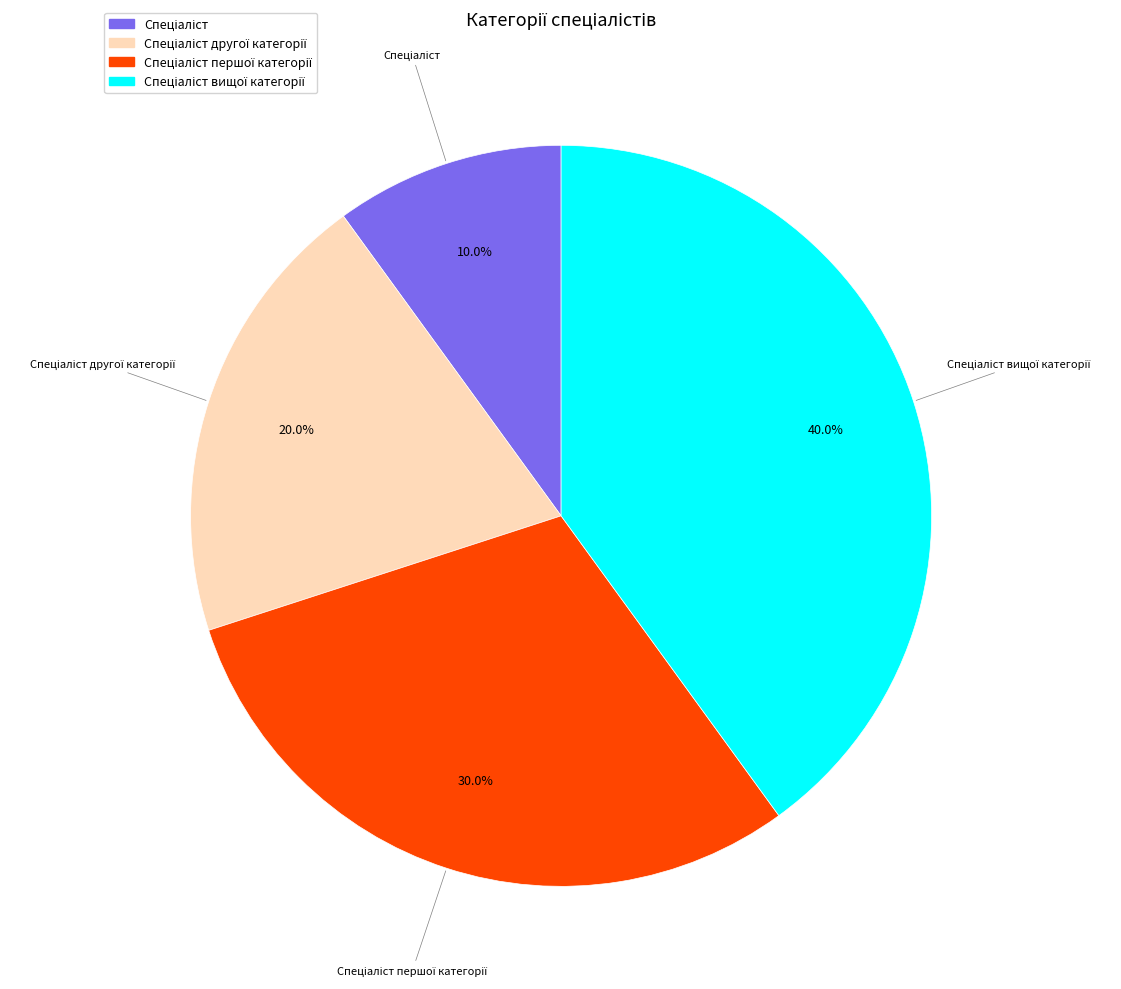

Is there a majority slice in this chart?

No